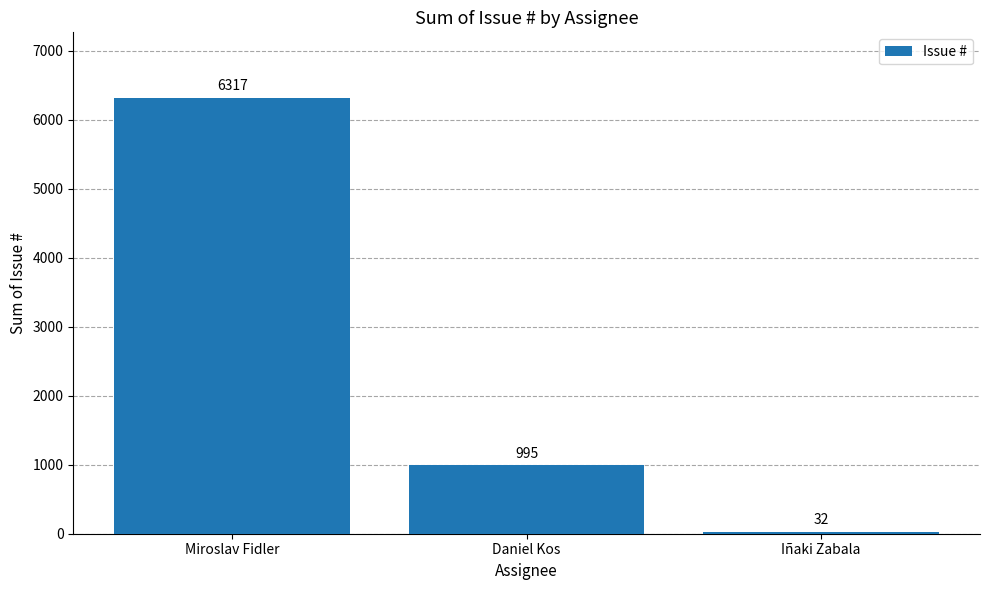

What is the label of the 1st bar from the right?

Iñaki Zabala